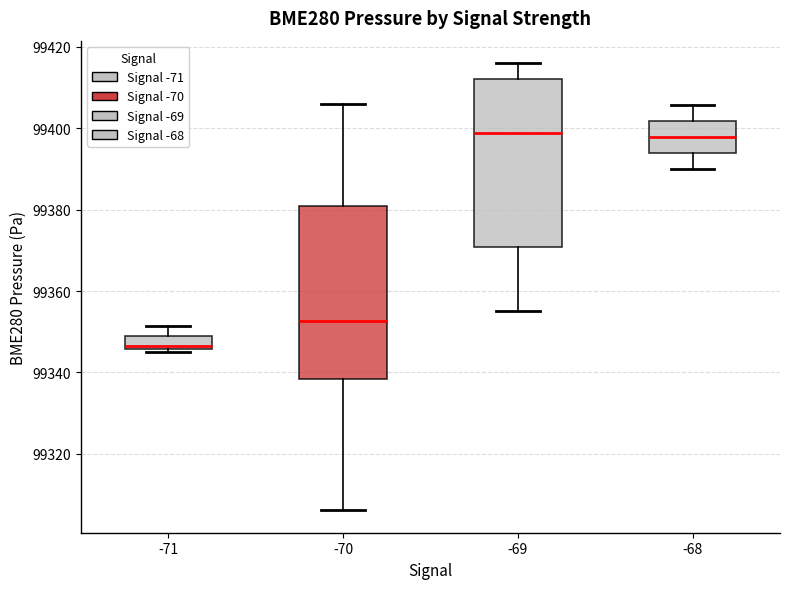

Reading left to right, transcribe this box plot: for each box, give where its median line is, the range the box spans, and where its two whiskers end, as read against the y-axis. The values are not printed on the chart, so give them approximately, as read against the axis.

-71: median 99346 (just above the box's lower edge), box 99346 to 99350, whiskers 99346 (just below the box's lower edge) to 99352
-70: median 99352, box 99338 to 99380, whiskers 99306 to 99406
-69: median 99398, box 99370 to 99412, whiskers 99356 to 99416
-68: median 99398, box 99394 to 99402, whiskers 99390 to 99406